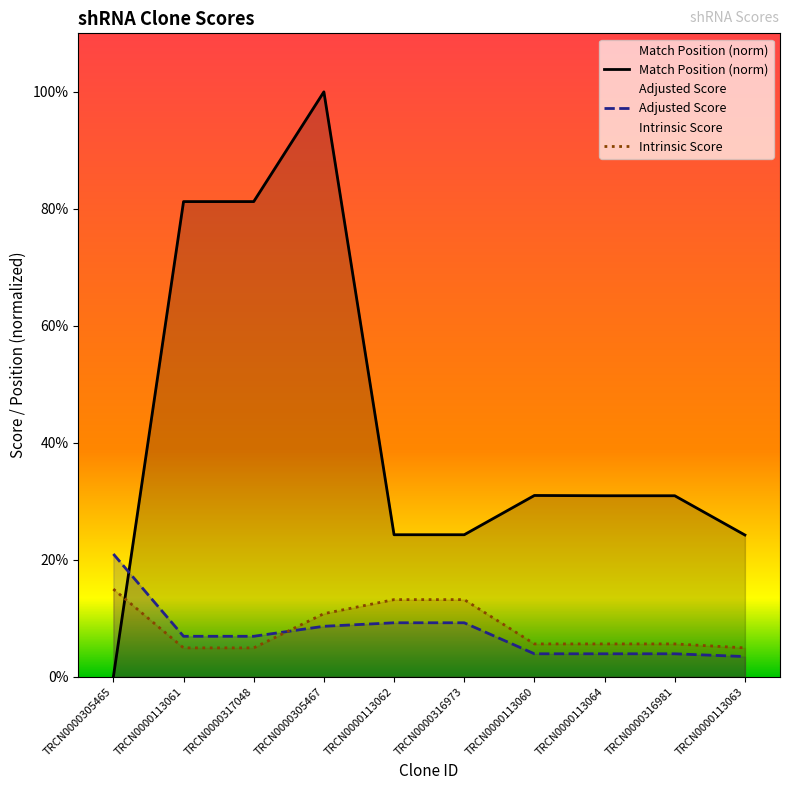

Which category has the lowest value across all series?

TRCN0000305465